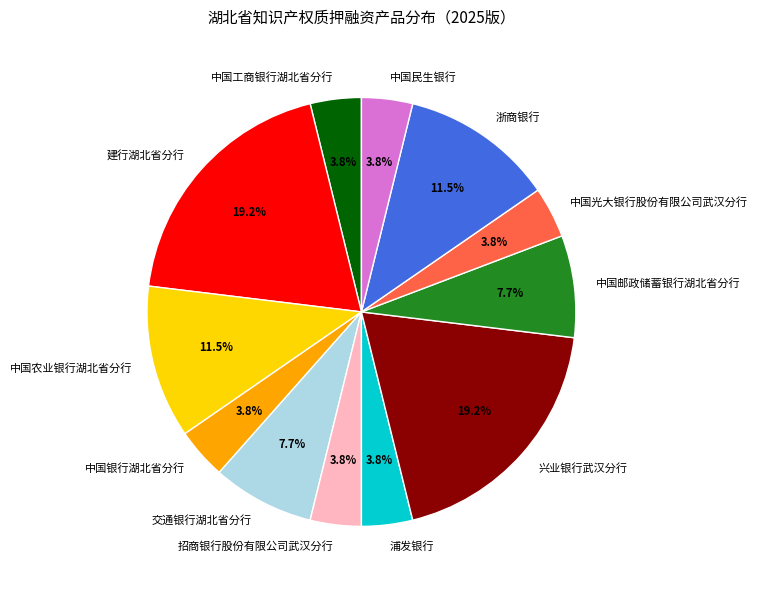

To the nearest percent, what is the difference between the 兴业银行武汉分行 and 招商银行股份有限公司武汉分行 slice percentages?

15%